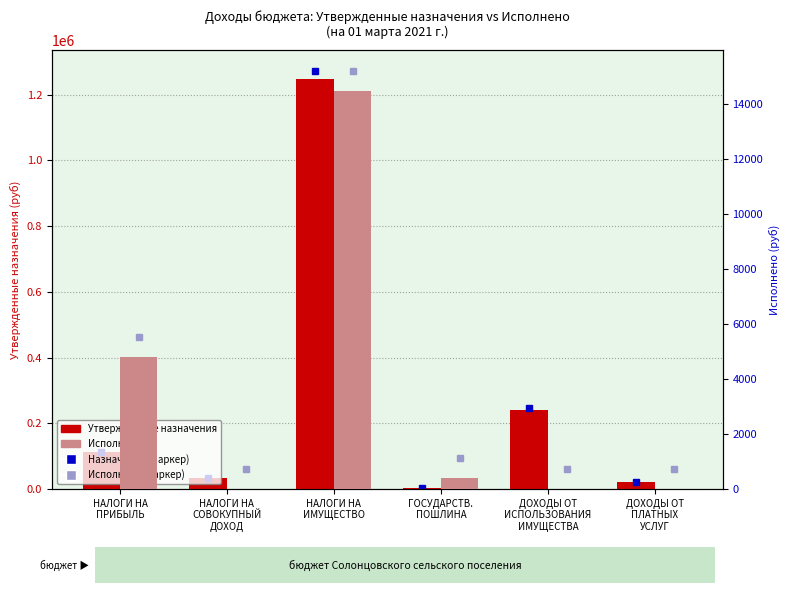

Which series has the largest range (max minus min)?

Утвержденные назначения